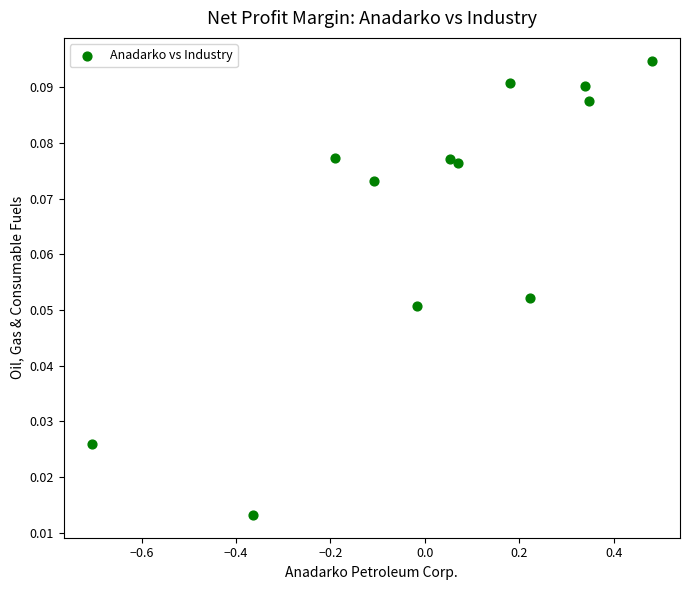

What is the range of X values (max minus min)?

1.2